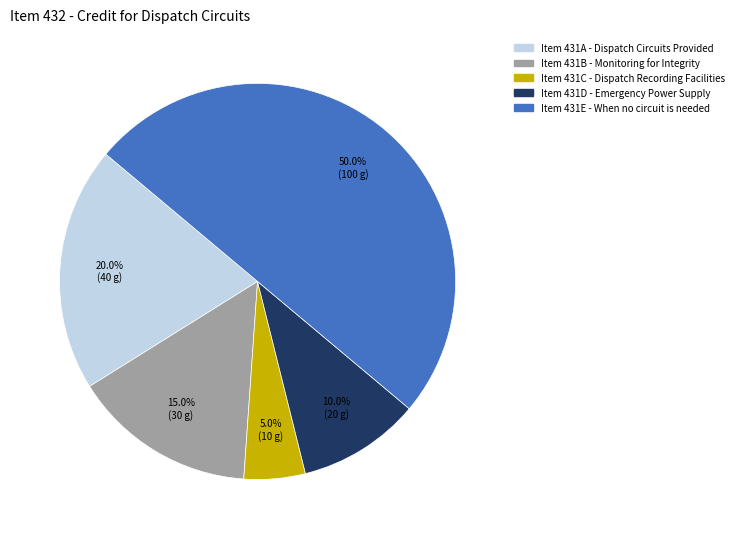

Between Item 431D - Emergency Power Supply and Item 431B - Monitoring for Integrity, which is larger?

Item 431B - Monitoring for Integrity